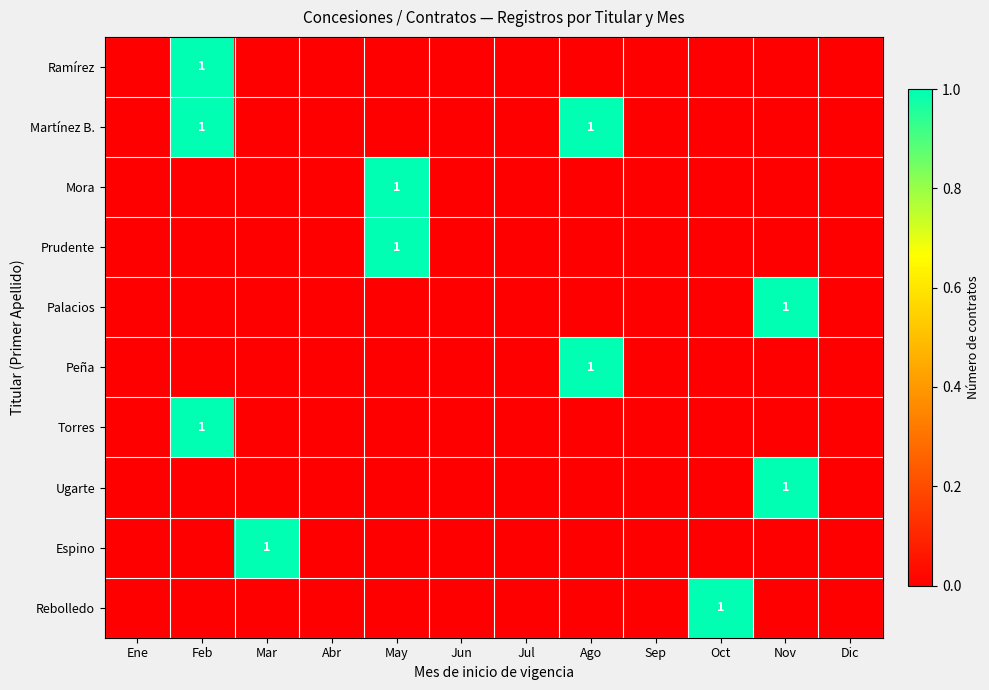

The Torres series shows 1 at Feb. True or false?

True